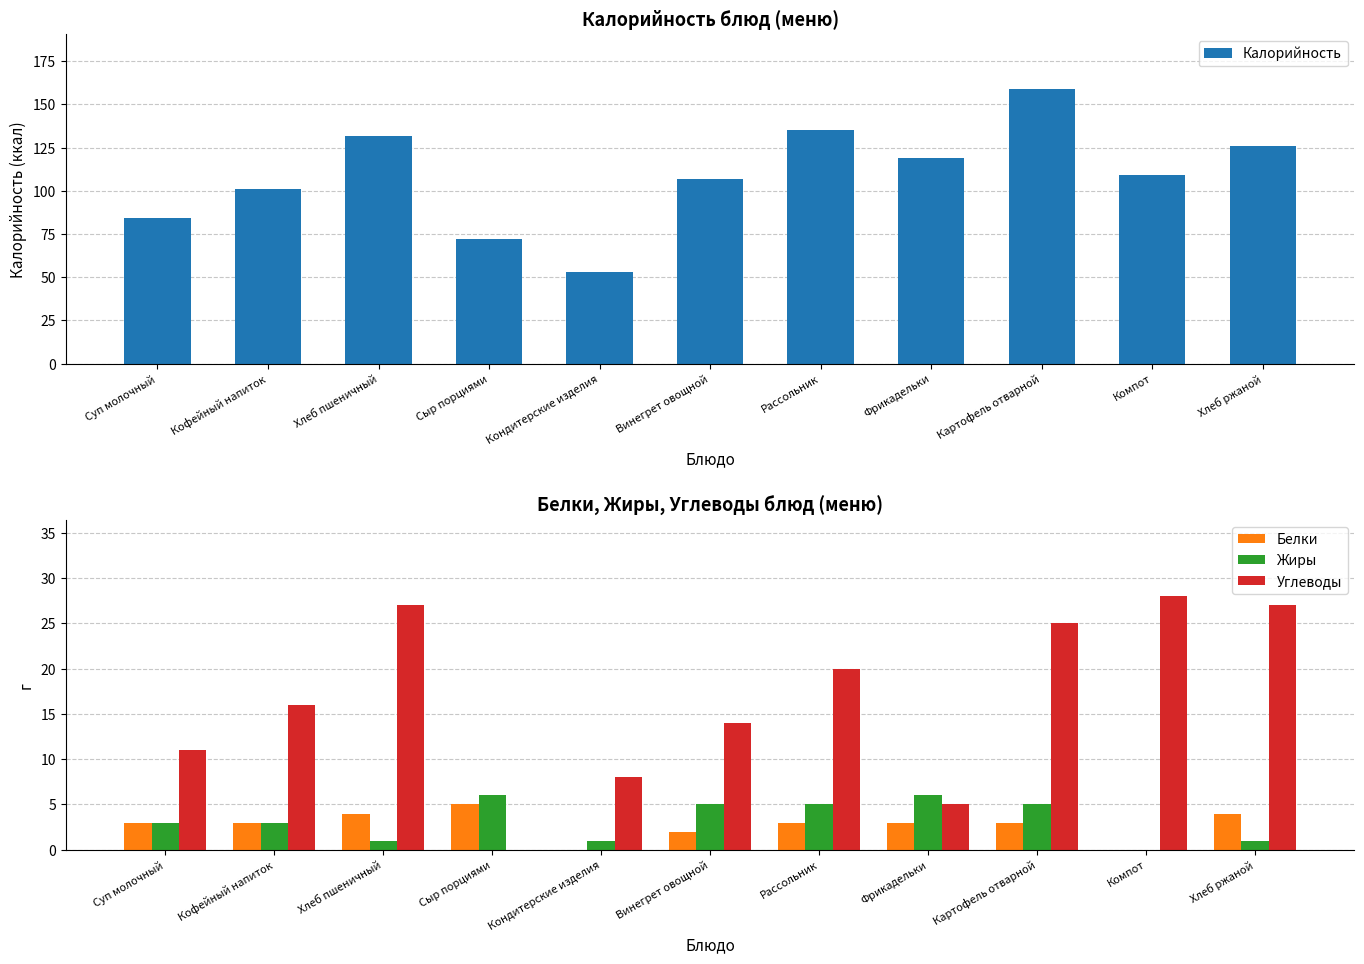

What are all the series names shown in the legend?

Калорийность, Белки, Жиры, Углеводы